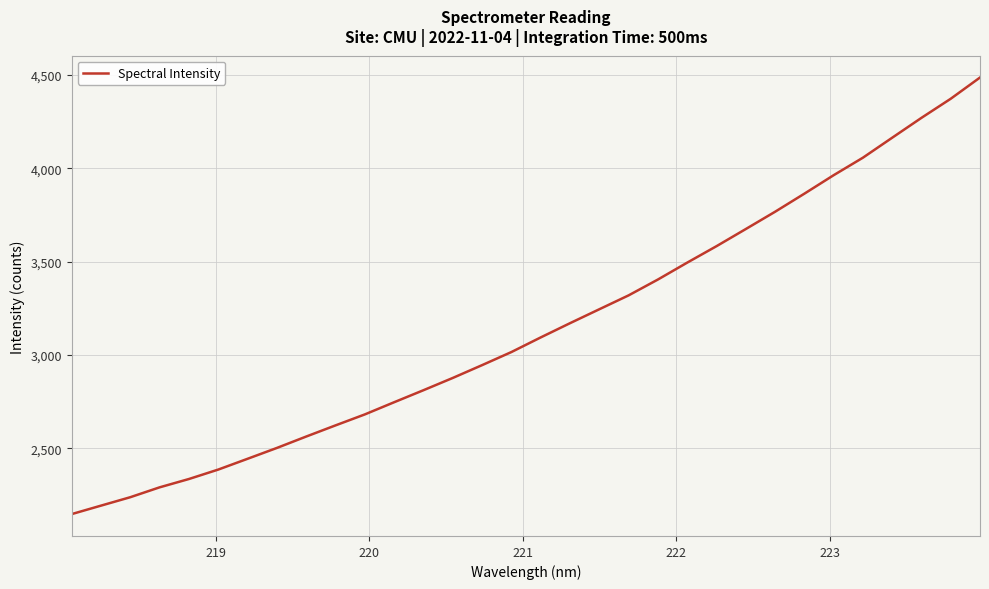

What is the maximum value shown in the chart?

4487.1